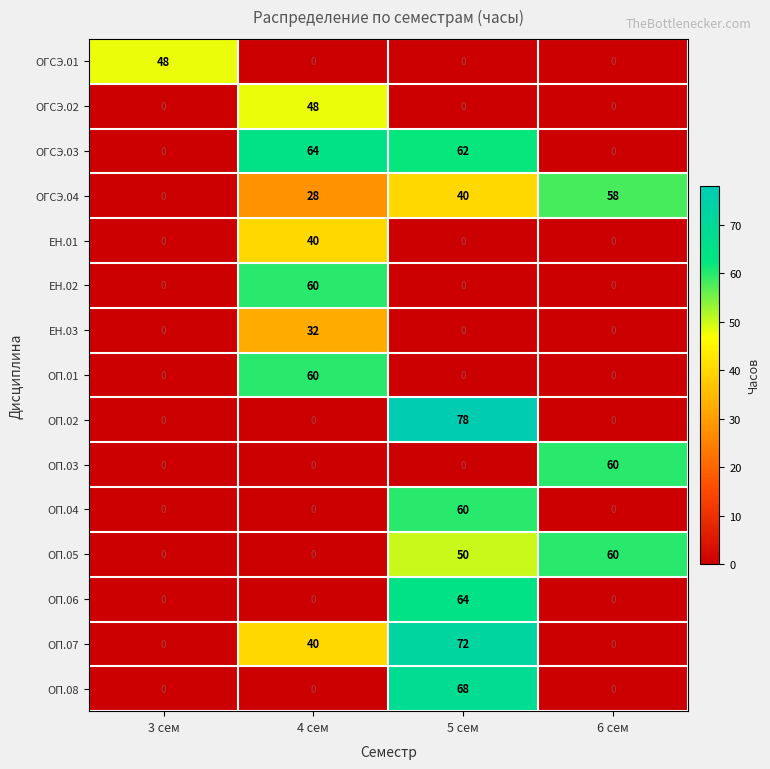

What is the spread (max minus min) of values at 4 сем?

64